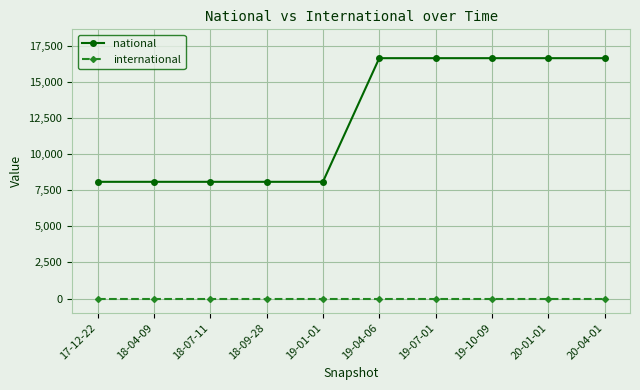

What is the maximum value for national?

16669